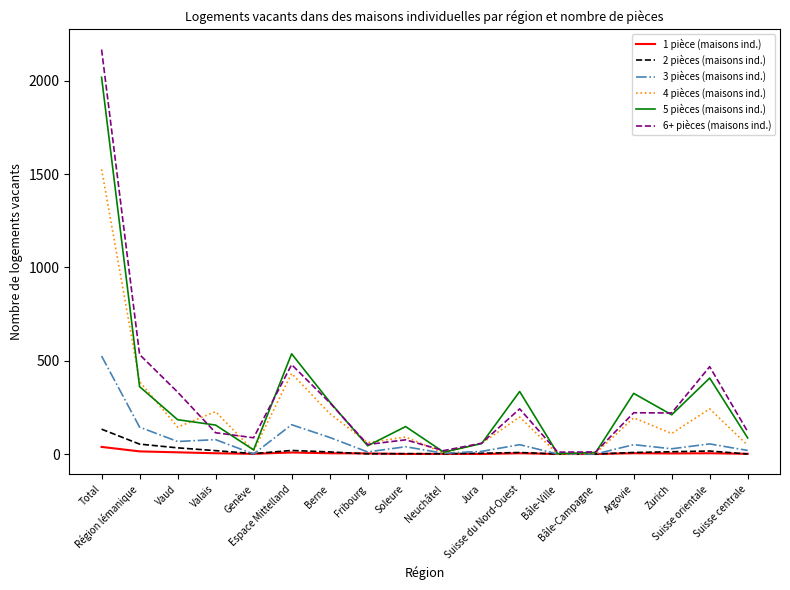

What is the sum of the 1 pièce (maisons ind.) values at Fribourg and Valais?

7